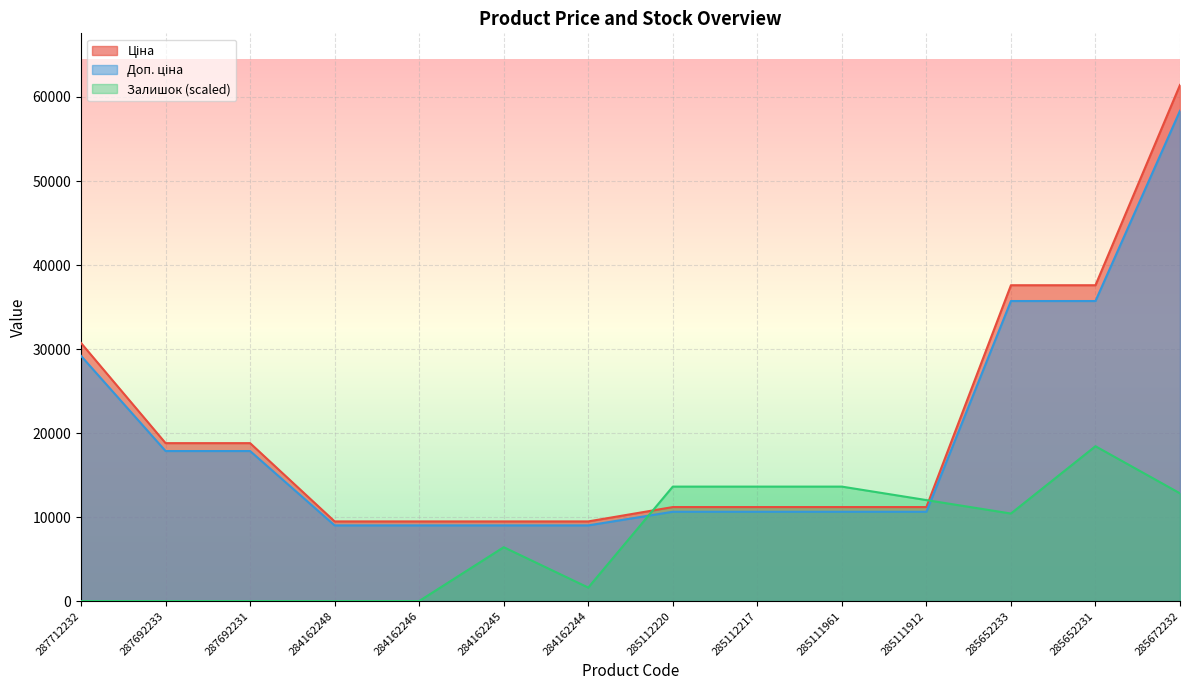

Between 285652233 and 285652231, which series saw the biggest shift?

Залишок (scaled)